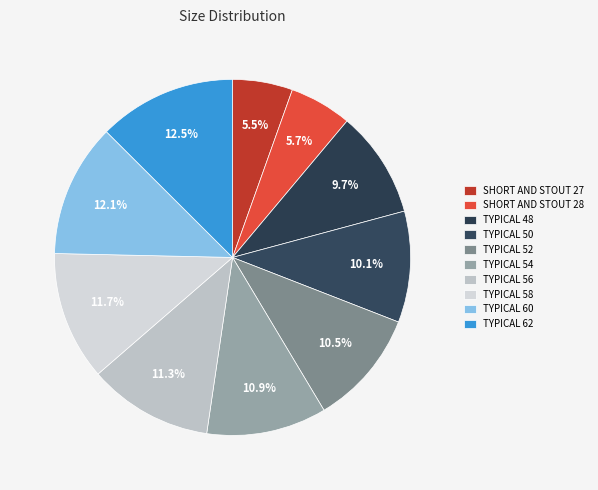

Is it true that TYPICAL 58 is 12% of the pie?

True